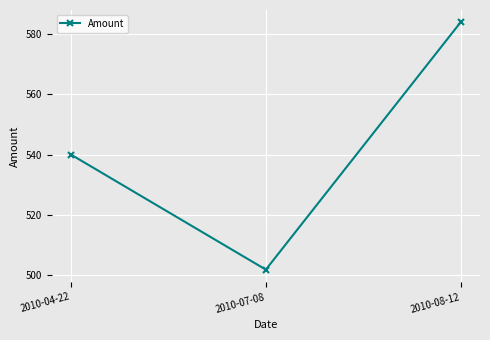

What is the average value?

541.9